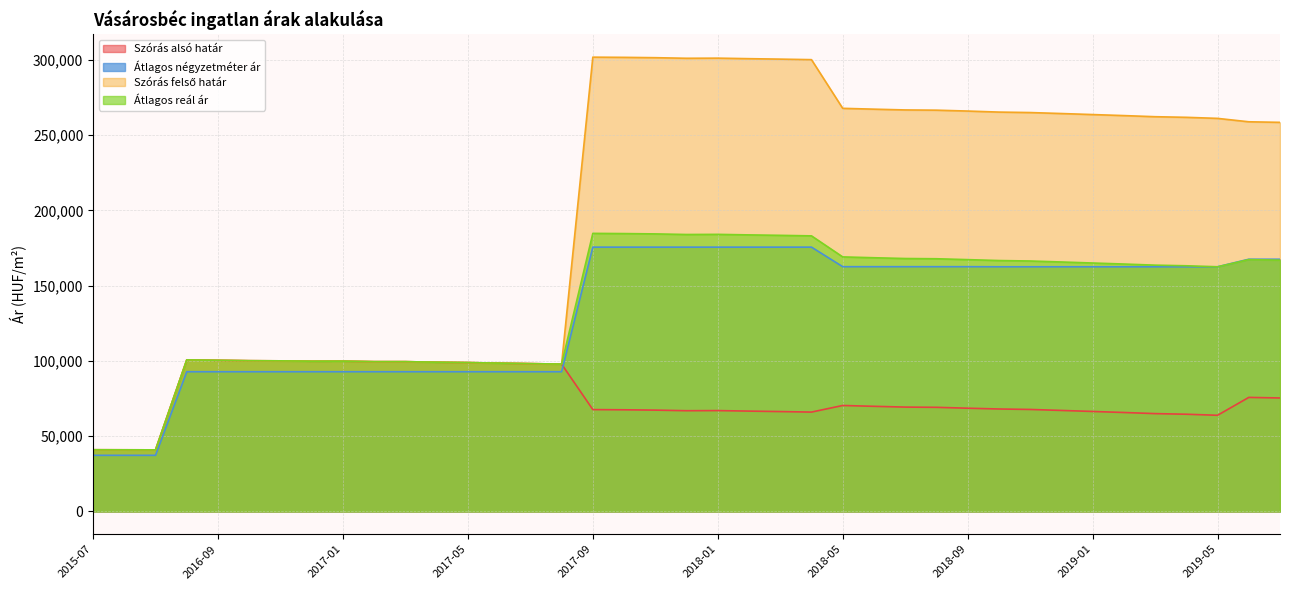

What are all the series names shown in the legend?

Szórás alsó határ, Átlagos négyzetméter ár, Szórás felső határ, Átlagos reál ár